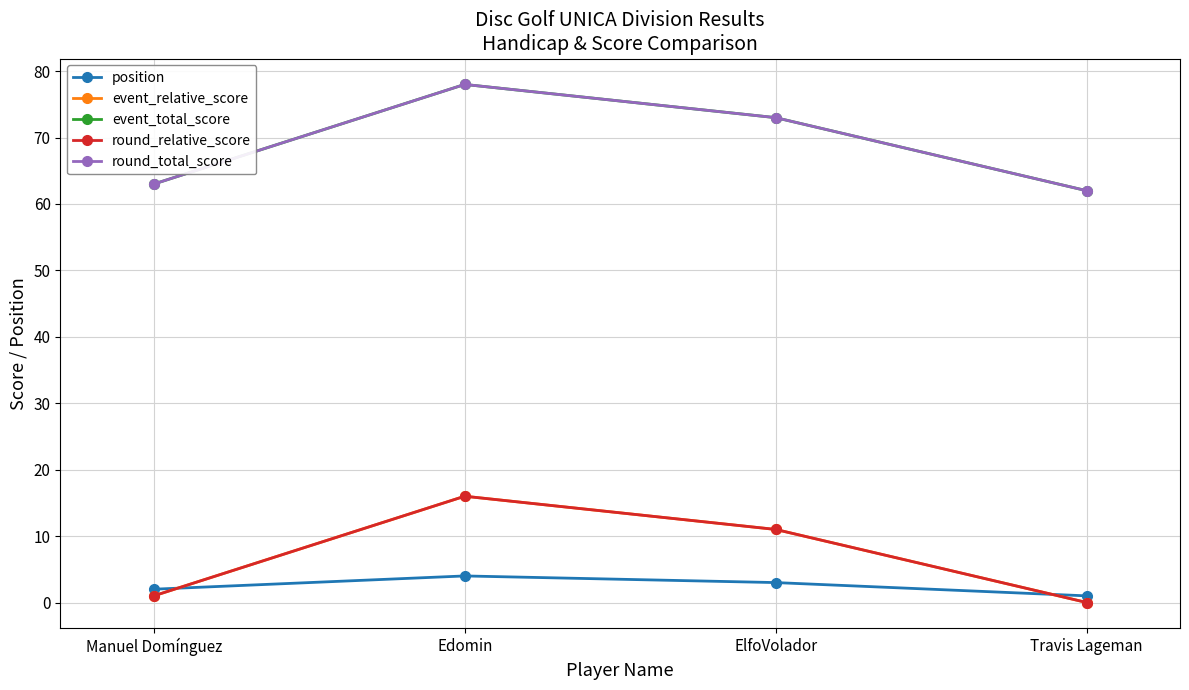

What is the total value across all series at Manuel Domínguez?

130